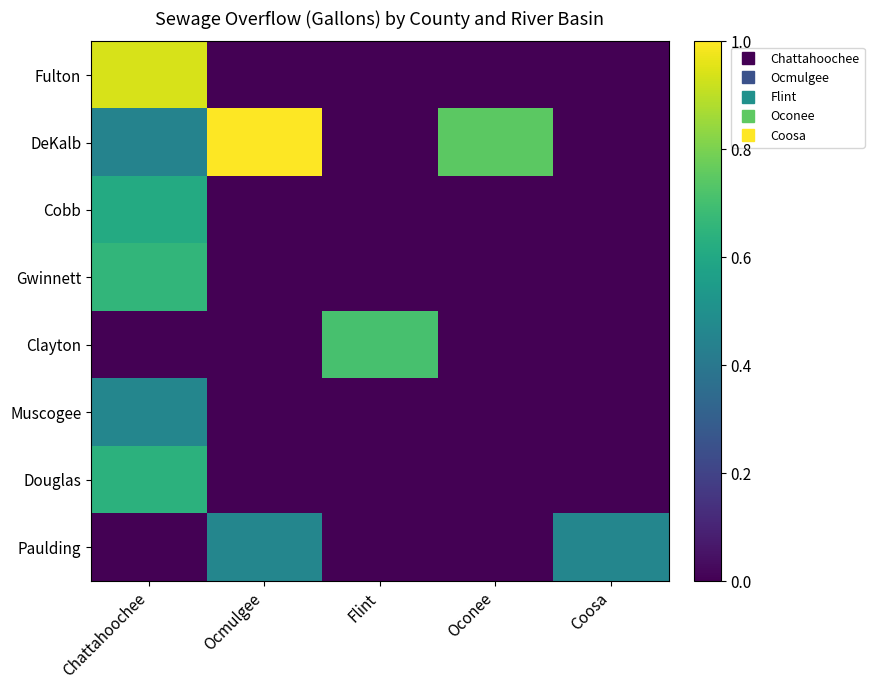

At which category is the sum across all series the highest?

Chattahoochee